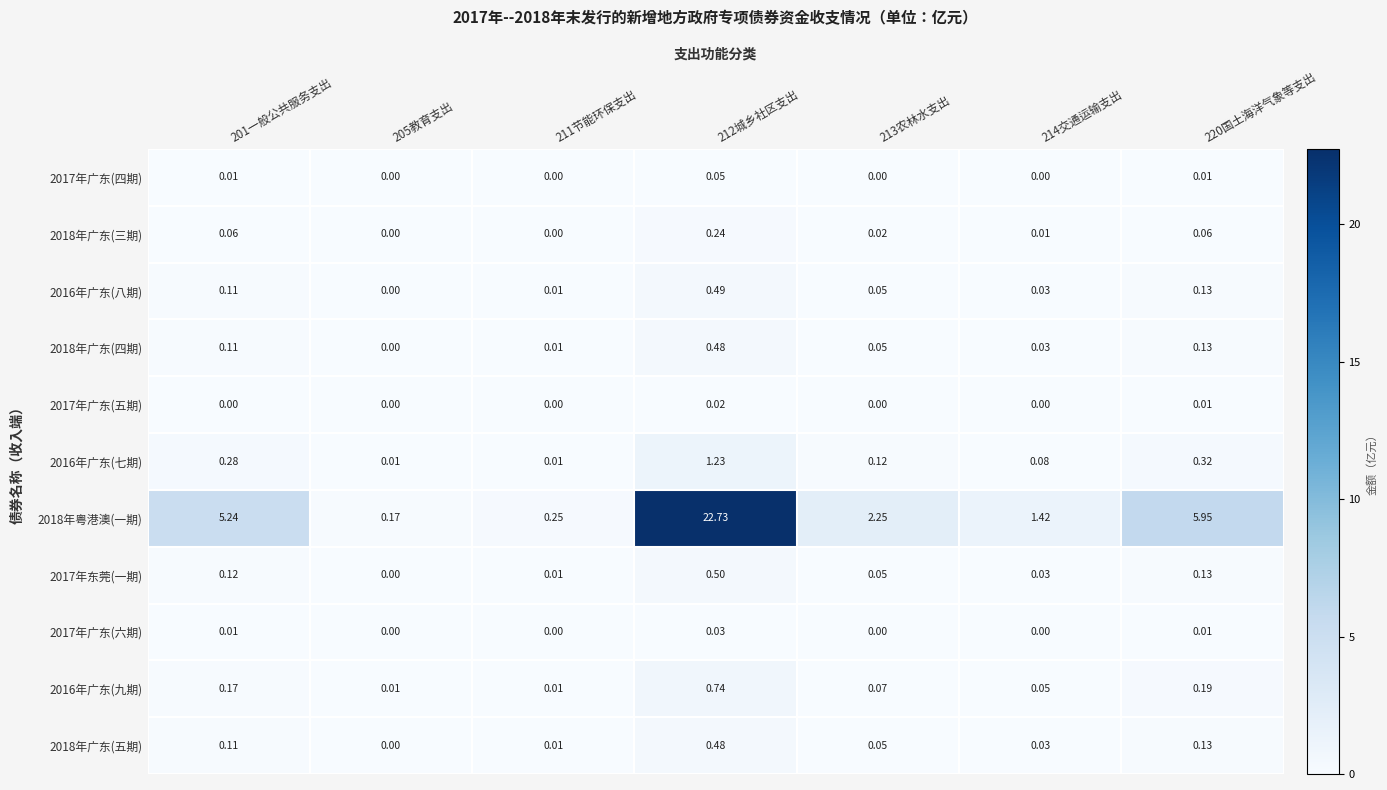

Which series has the largest total across all categories?

2018年粤港澳(一期)